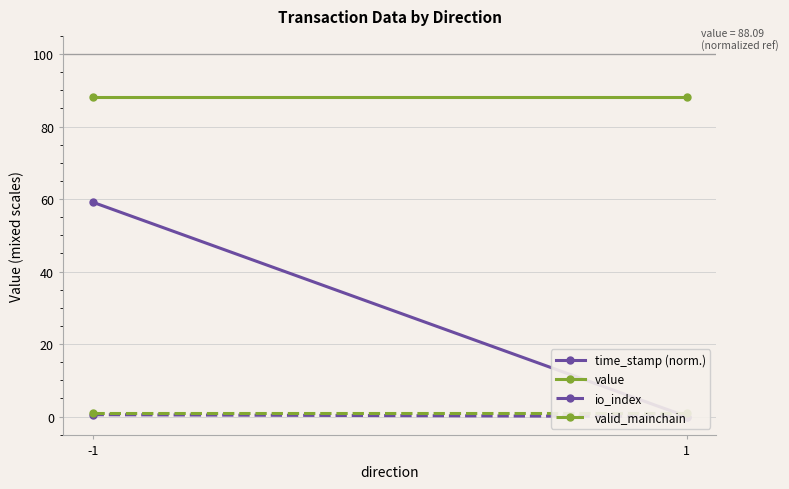

What is the average value of the io_index series?

0.2